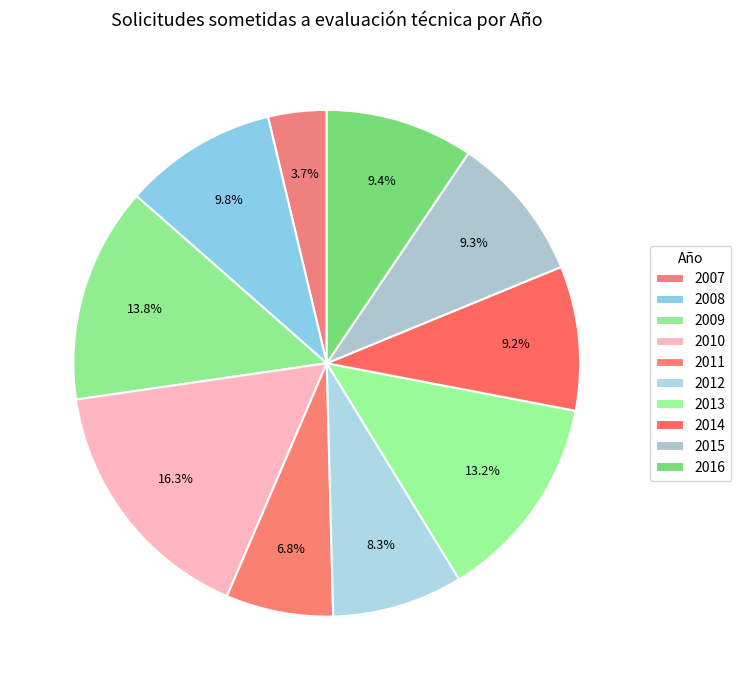

How many segments does this pie chart have?

10